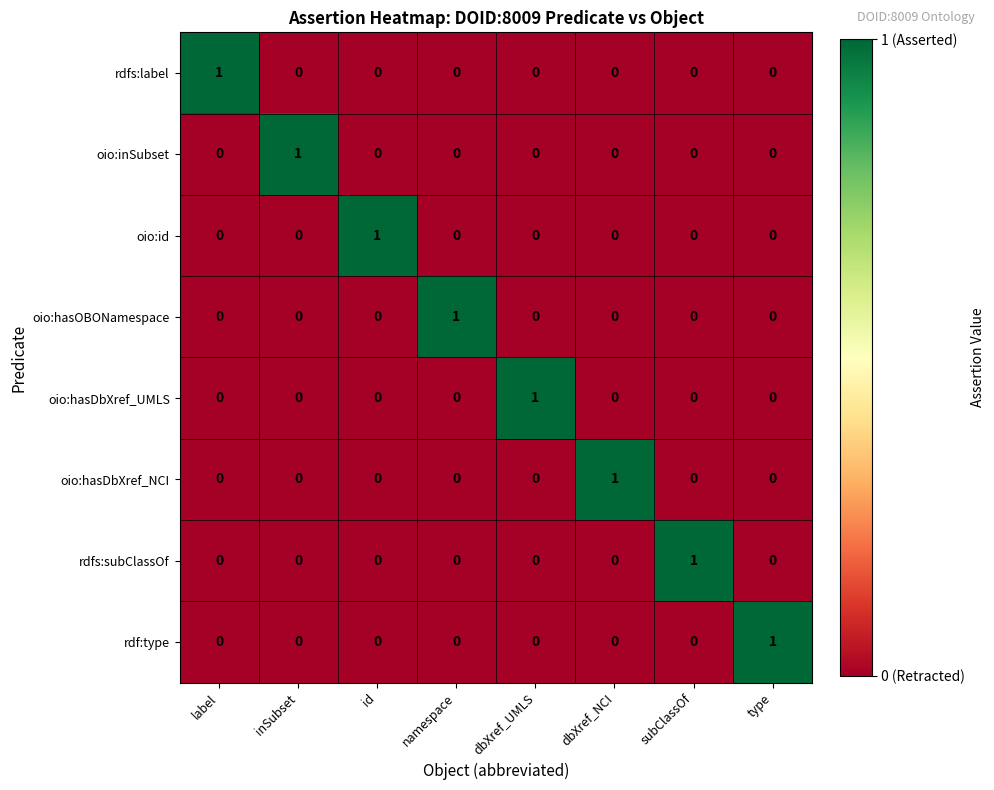

The value of oio:hasOBONamespace at id is 0. True or false?

True